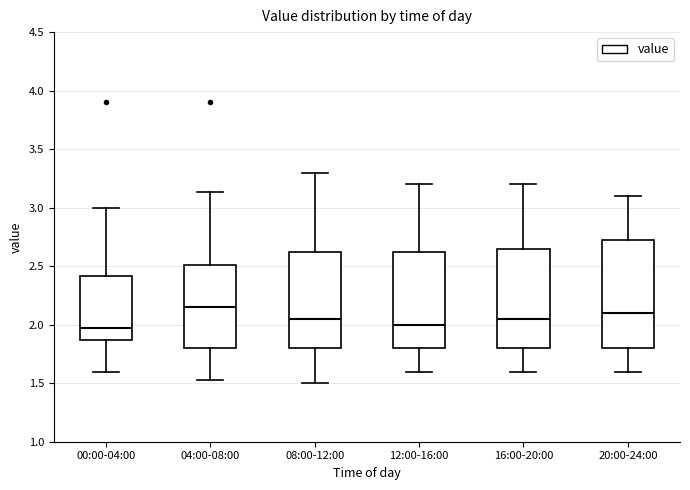

Reading left to right, read every box against the y-axis: the position of its median line, the range the box covers, and the ends of its whiskers. The values are not printed on the chart, so give them approximately, as read against the axis.

00:00-04:00: median 1.95, box 1.85 to 2.40, whiskers 1.60 to 3.00
04:00-08:00: median 2.15, box 1.80 to 2.50, whiskers 1.55 to 3.15
08:00-12:00: median 2.05, box 1.80 to 2.65, whiskers 1.50 to 3.30
12:00-16:00: median 2.00, box 1.80 to 2.65, whiskers 1.60 to 3.20
16:00-20:00: median 2.05, box 1.80 to 2.65, whiskers 1.60 to 3.20
20:00-24:00: median 2.10, box 1.80 to 2.75, whiskers 1.60 to 3.10